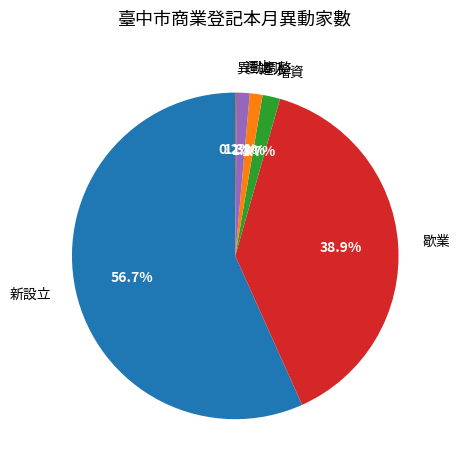

To the nearest percent, what percentage of the pie is 遷入?

1%